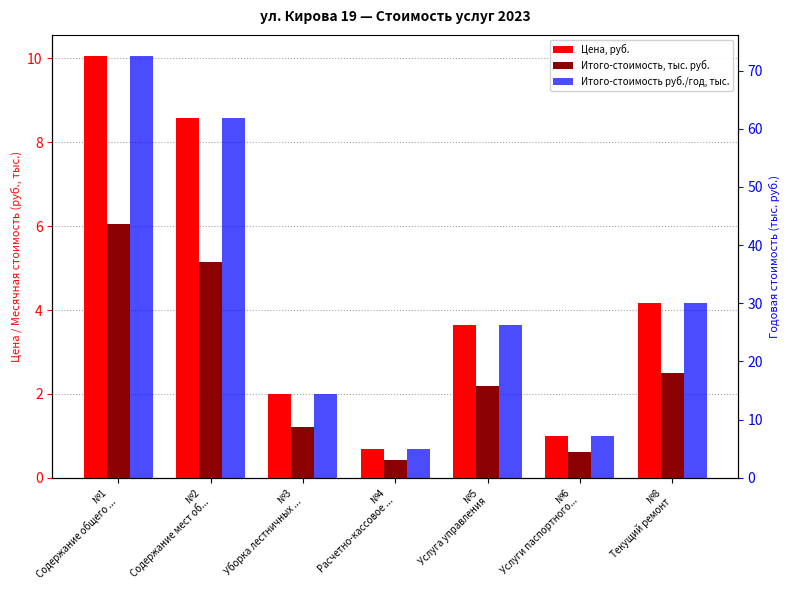

How many values in the Итого-стоимость, тыс. руб. series exceed 2?

4